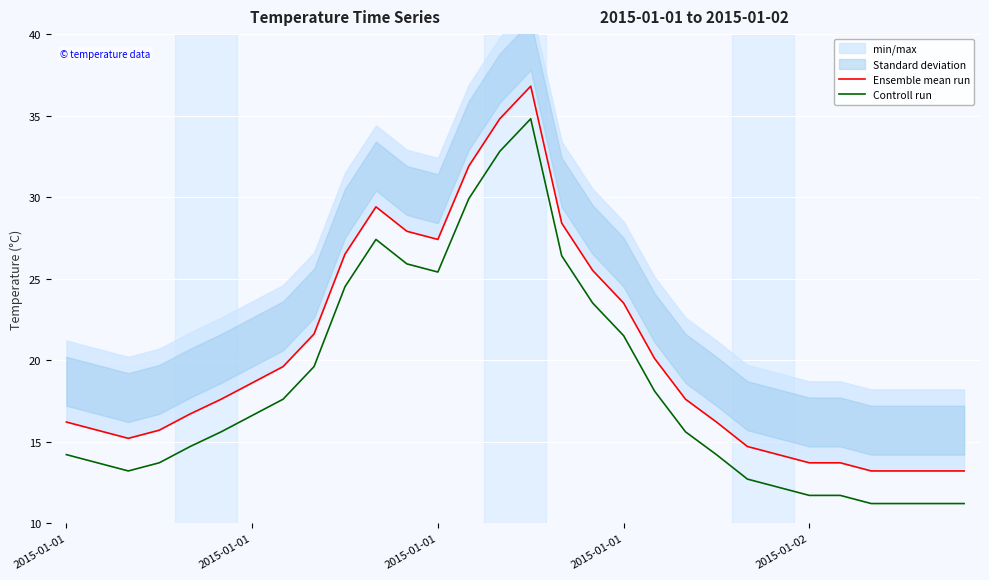

What is the total value across all series at 16?

54.8